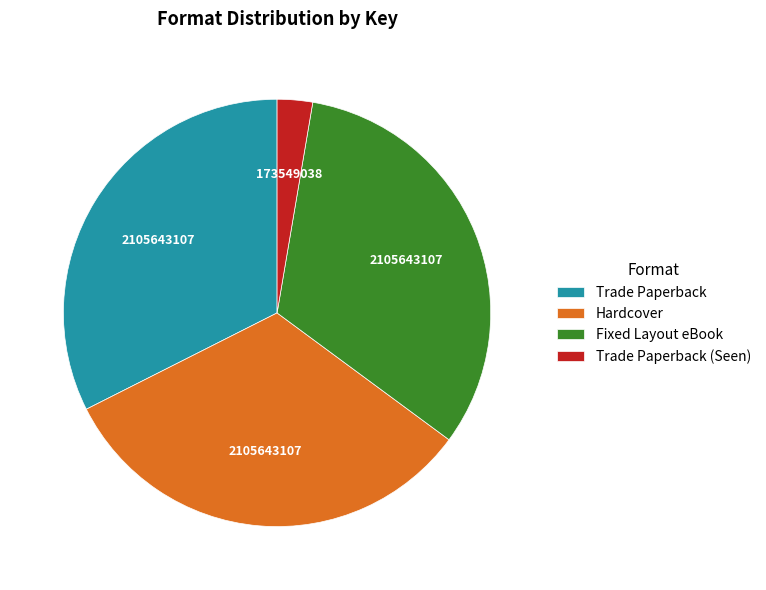

Which category has the smallest portion of the pie?

Trade Paperback (Seen)